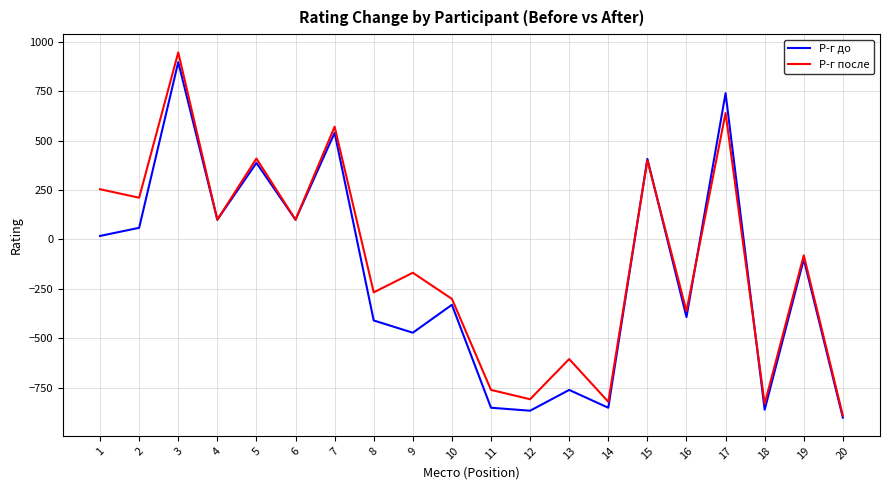

Which series has the largest range (max minus min)?

Р-г после